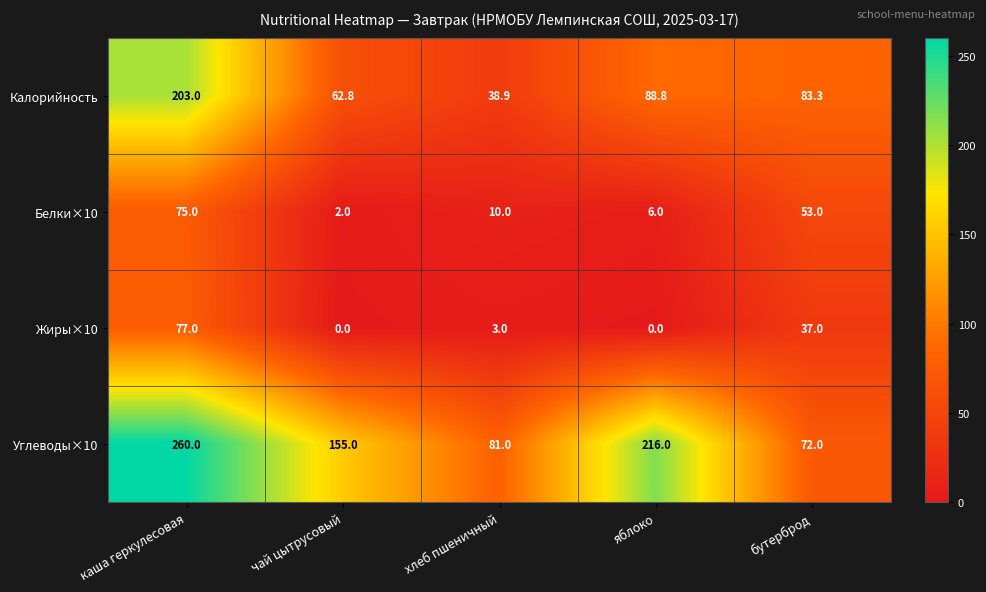

Which series has the widest spread of values?

Углеводы×10